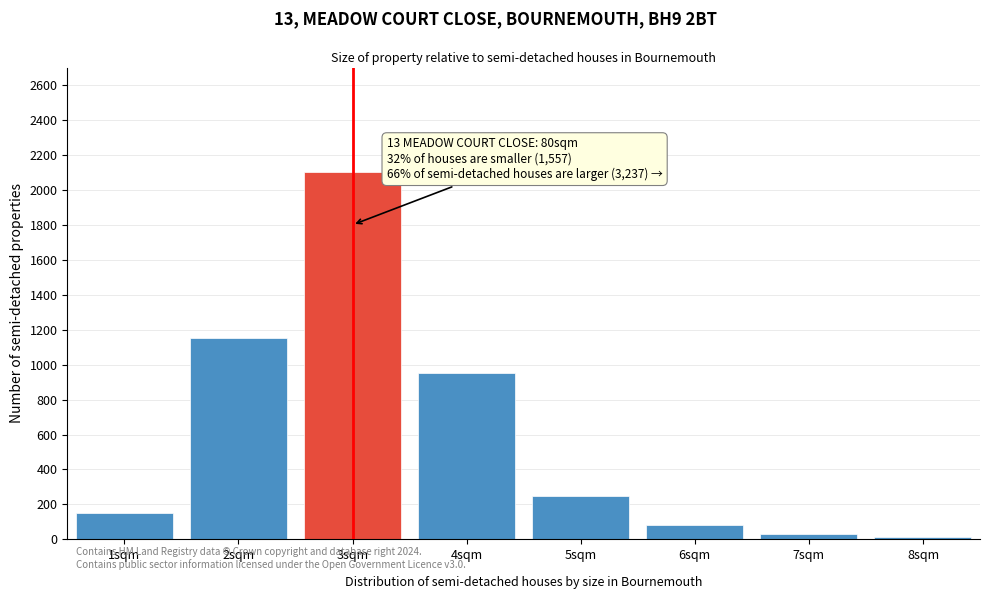

Reading right to left, what are all the values shown in this chart?

15	30	80	250	950	2100	1150	150